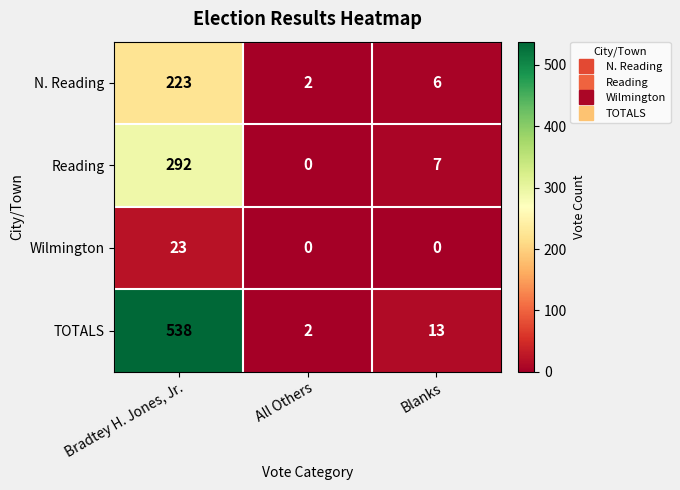

Reading right to left, what are all the values shown in this chart?

N. Reading: Blanks=6	All Others=2	Bradtey H. Jones, Jr.=223
Reading: Blanks=7	All Others=0	Bradtey H. Jones, Jr.=292
Wilmington: Blanks=0	All Others=0	Bradtey H. Jones, Jr.=23
TOTALS: Blanks=13	All Others=2	Bradtey H. Jones, Jr.=538